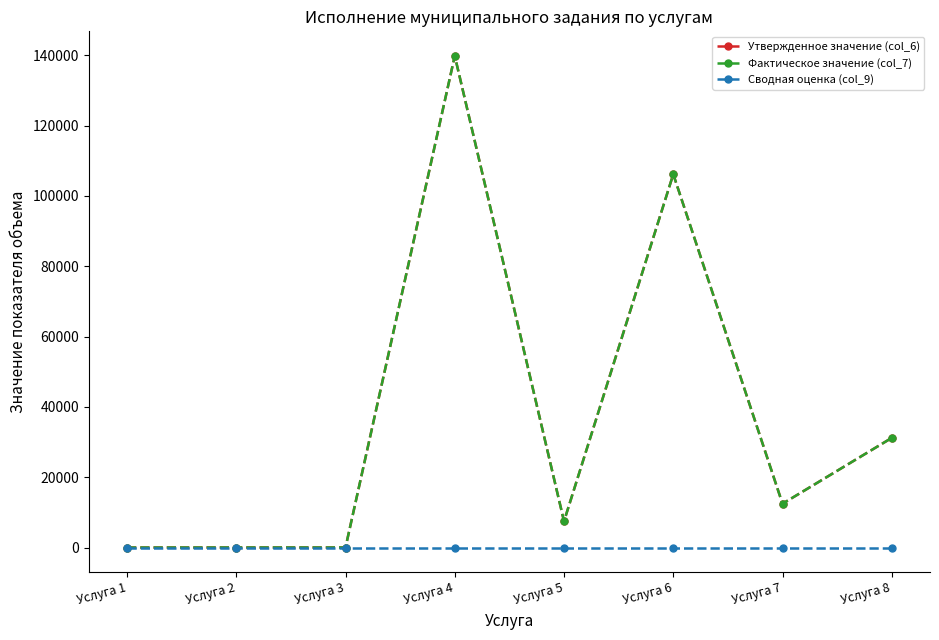

Is this an area chart (filled region under the line)?

No